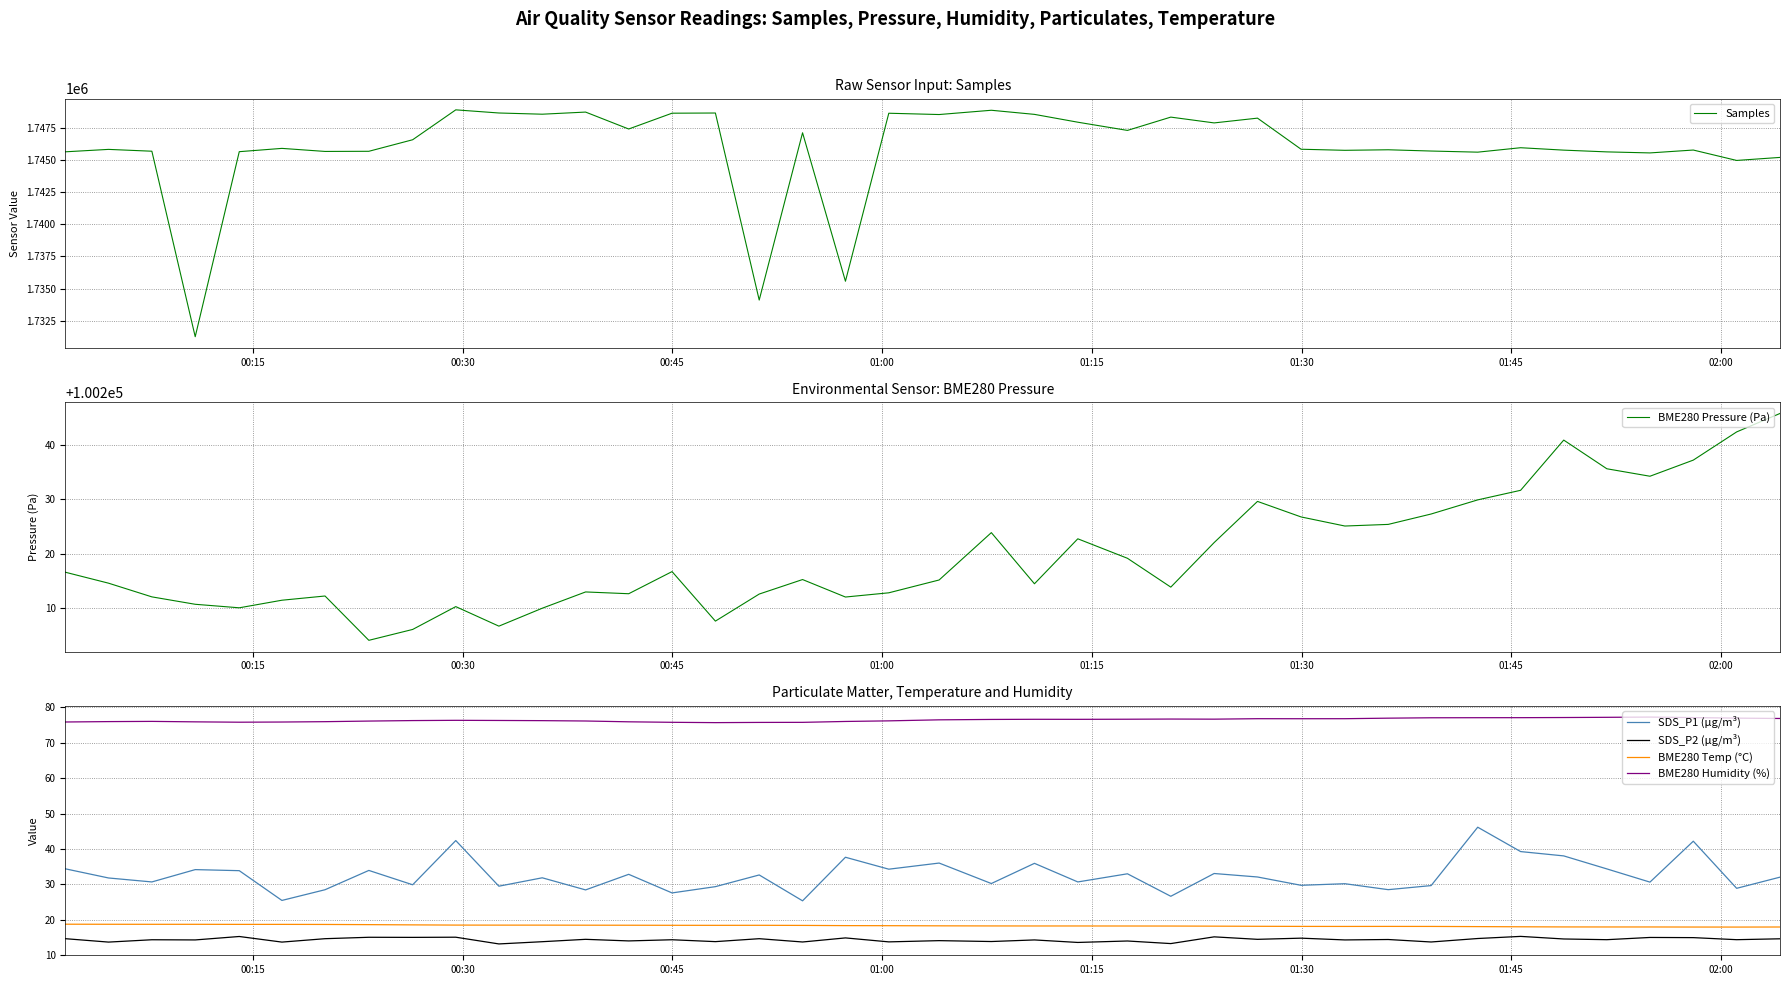

True or false: BME280 Temp (°C) and SDS_P2 (µg/m³) cross at least once.

False